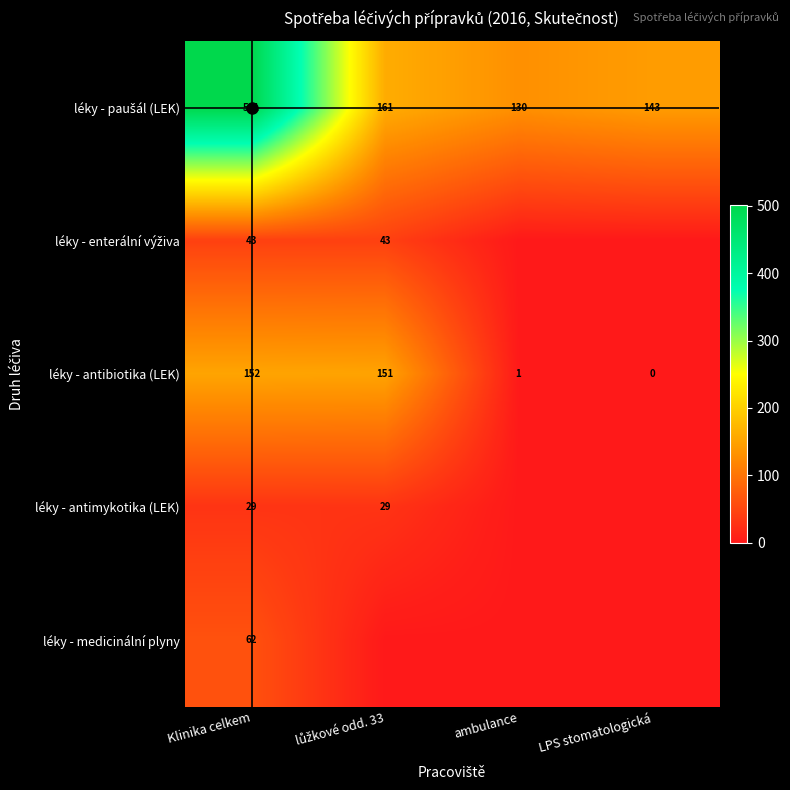

Which series has the largest total across all categories?

léky - paušál (LEK)